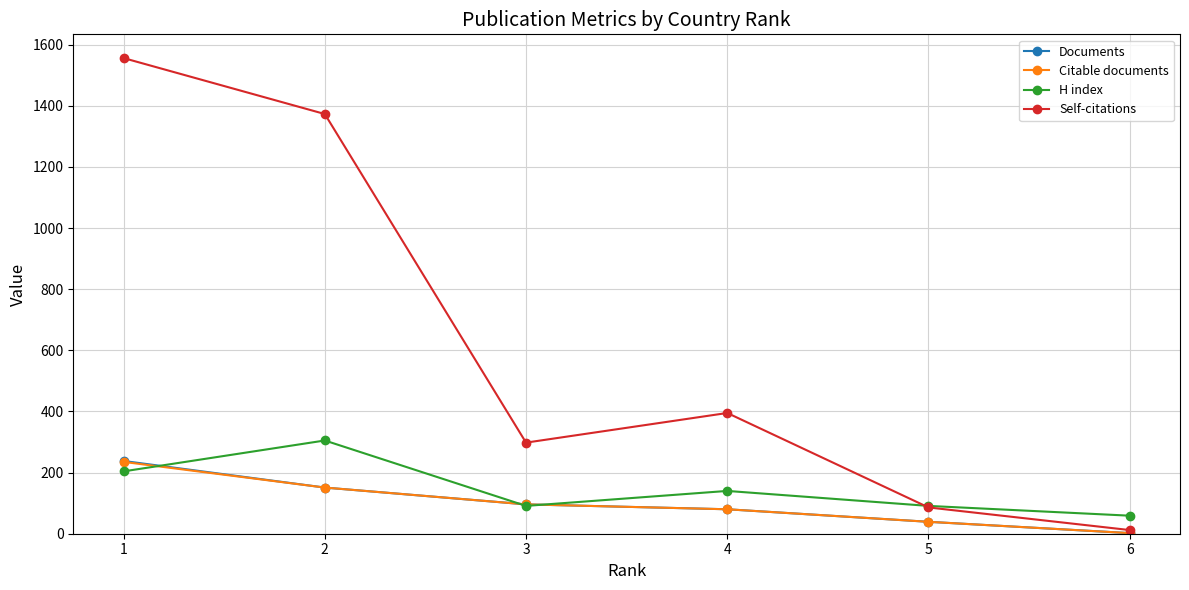

How many interior local peaks does the Self-citations series have?

1